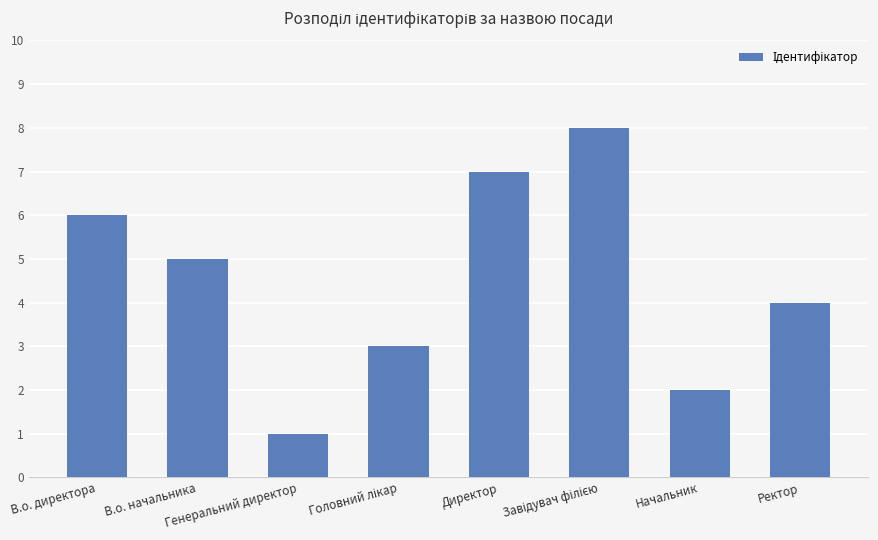

What is the maximum value shown in the chart?

8